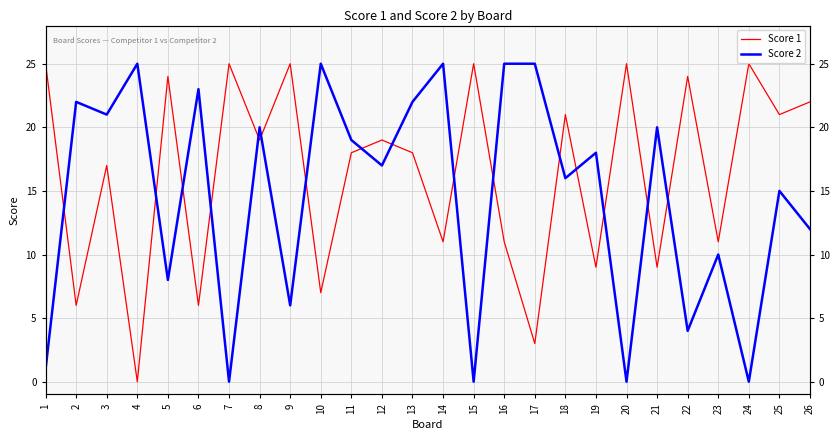

Rank the series by their average value, from highest to lowest.

Score 1, Score 2